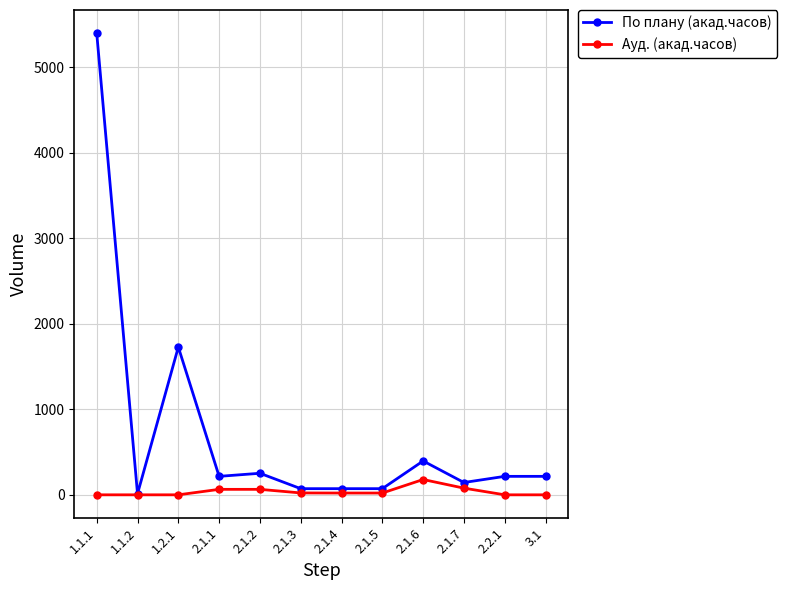

Between 1.1.1 and 2.1.5, which series saw the biggest shift?

По плану (акад.часов)